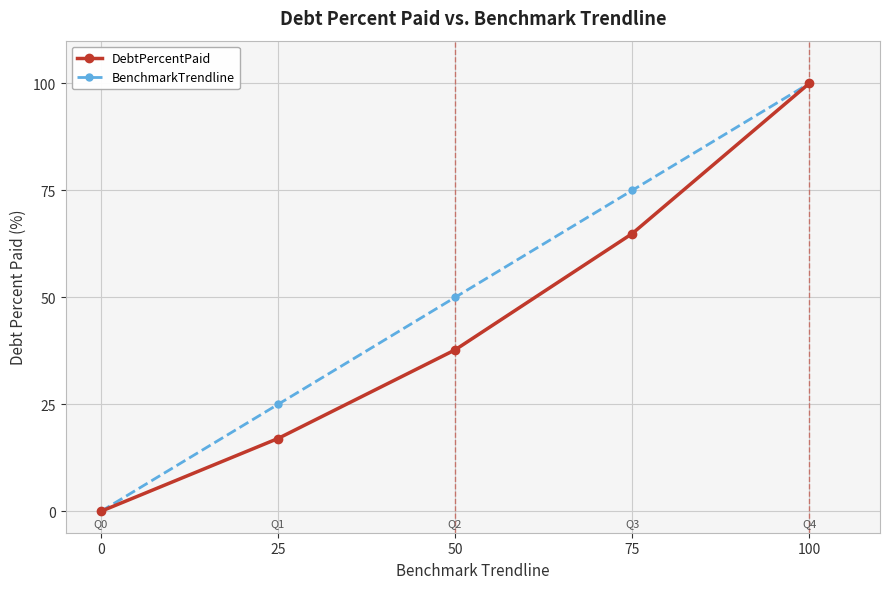

What is the value of the DebtPercentPaid point at the 3rd from the left?

37.7